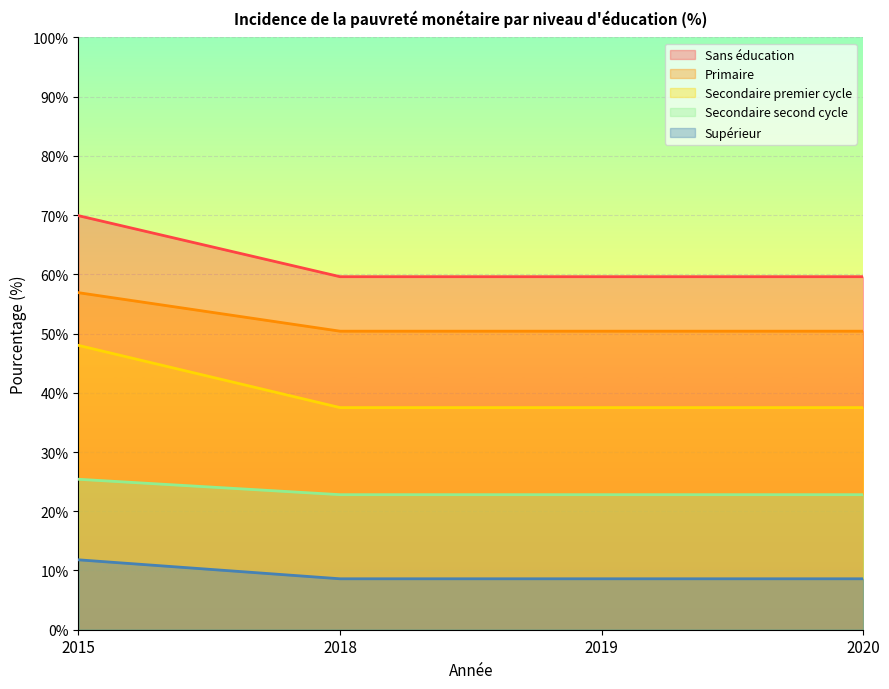

What is the average value of the Secondaire second cycle series?

40.1